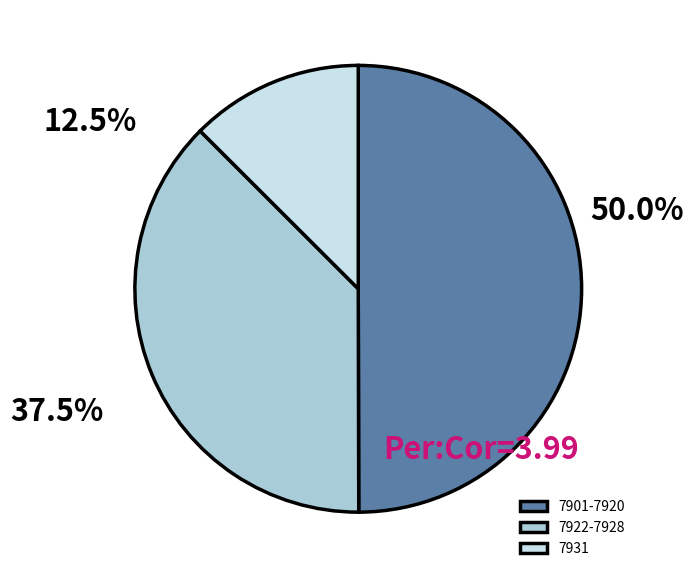

Is the sum of 7901-7920 and 7922-7928 greater than half?

Yes